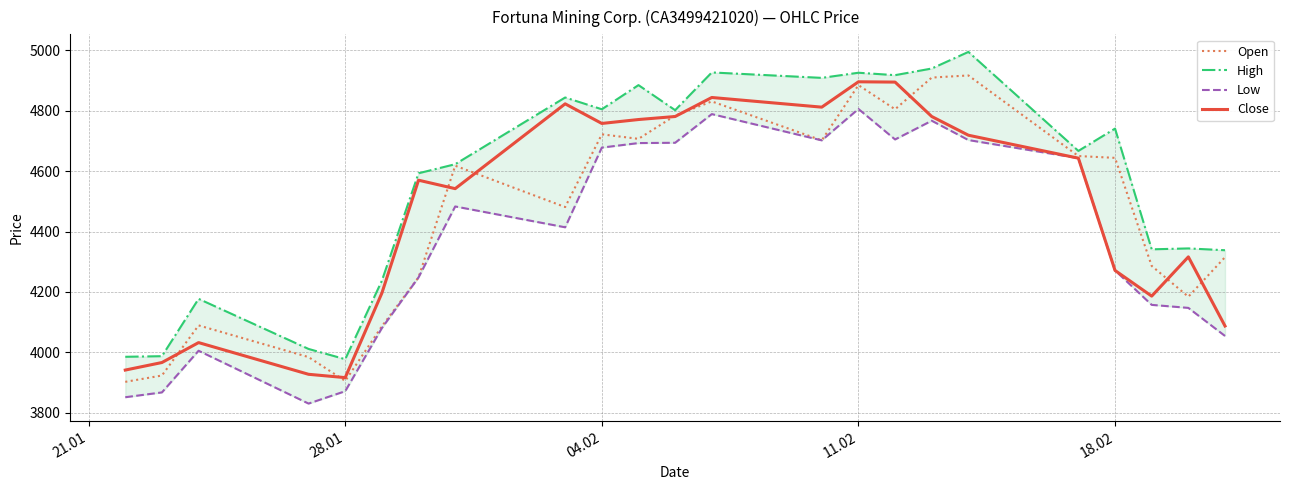

True or false: Open has a value of 1262 at 11.02.

False